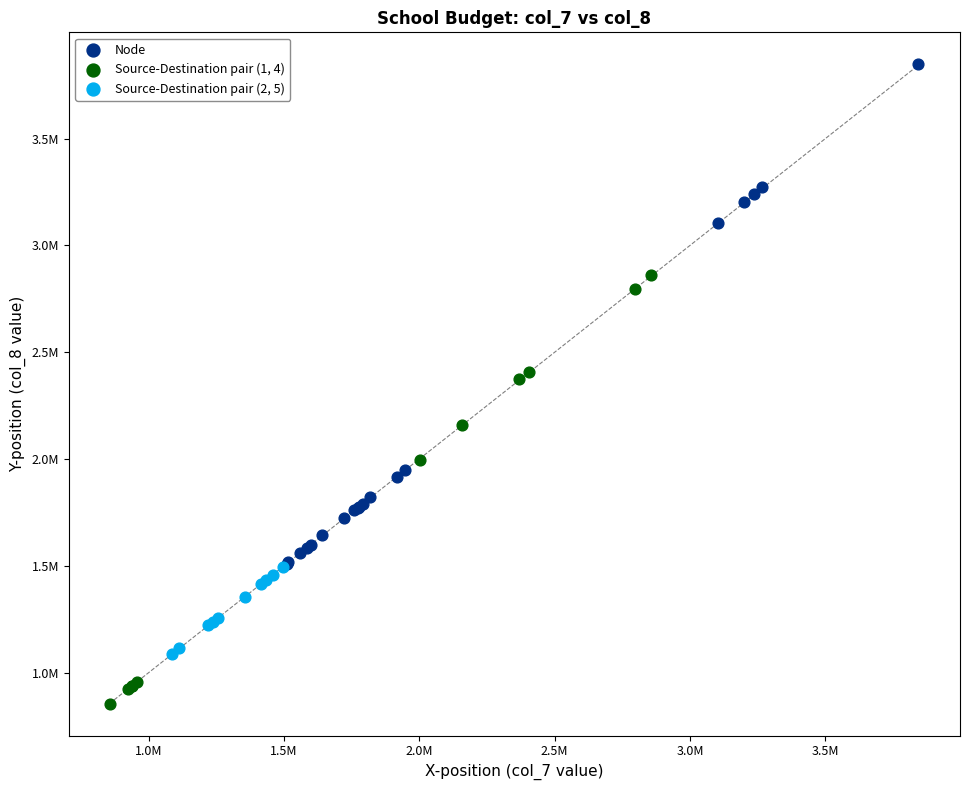

Which series contains the lowest Y value?

Source-Destination pair (1, 4)